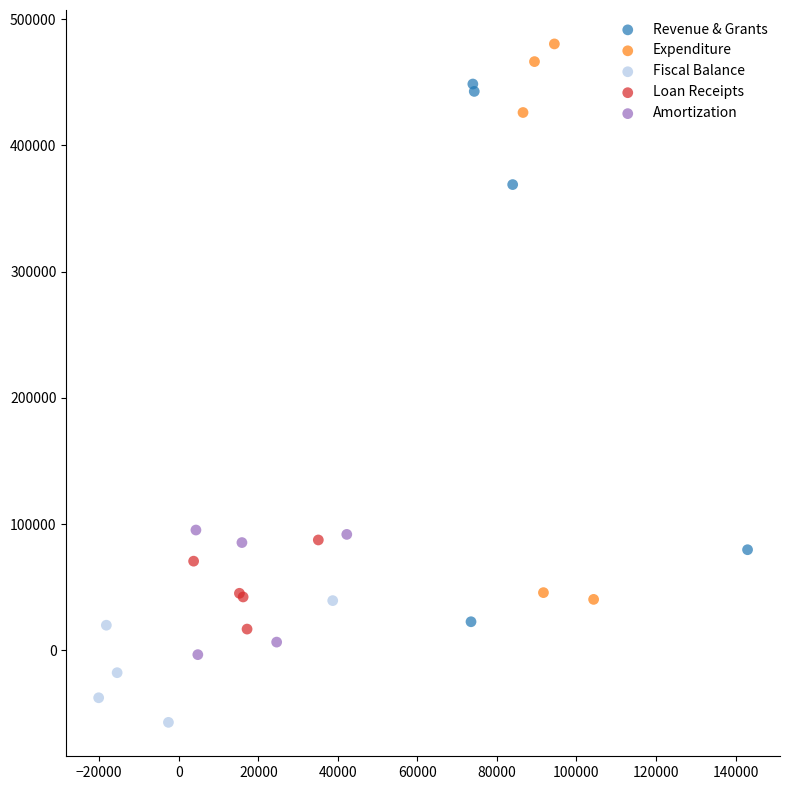

What are all the series names shown in the legend?

Revenue & Grants, Expenditure, Fiscal Balance, Loan Receipts, Amortization